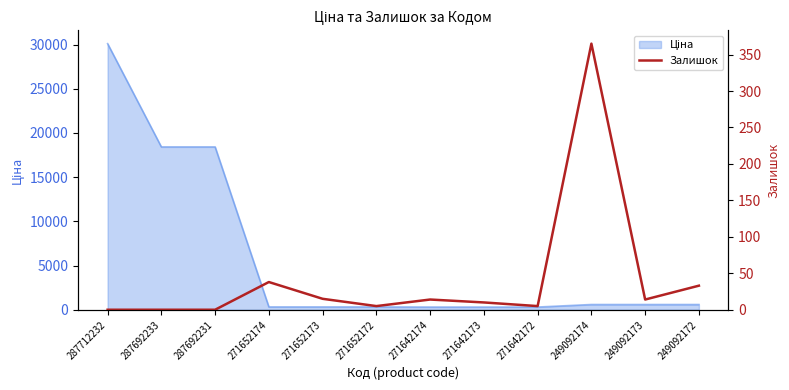

Does the chart display data point markers on the line(s)?

No